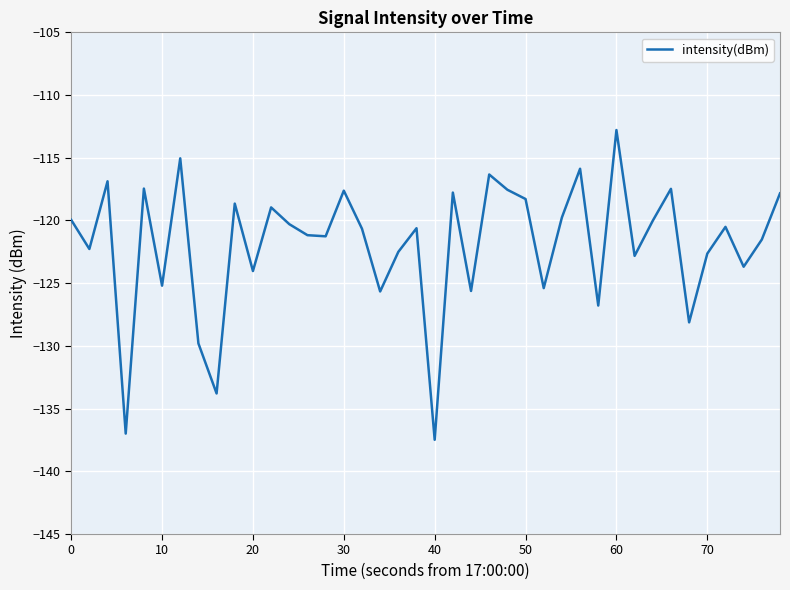

Does the chart display data point markers on the line(s)?

No